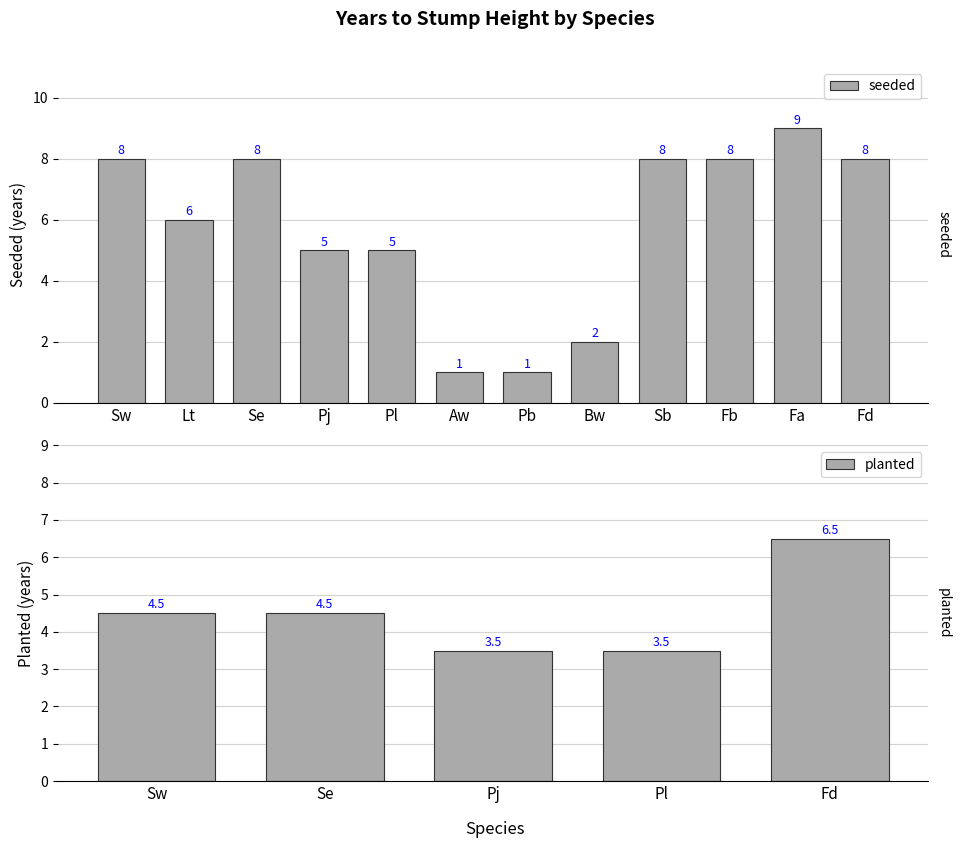

What is the difference between the second highest and minimum values in the seeded series?

7